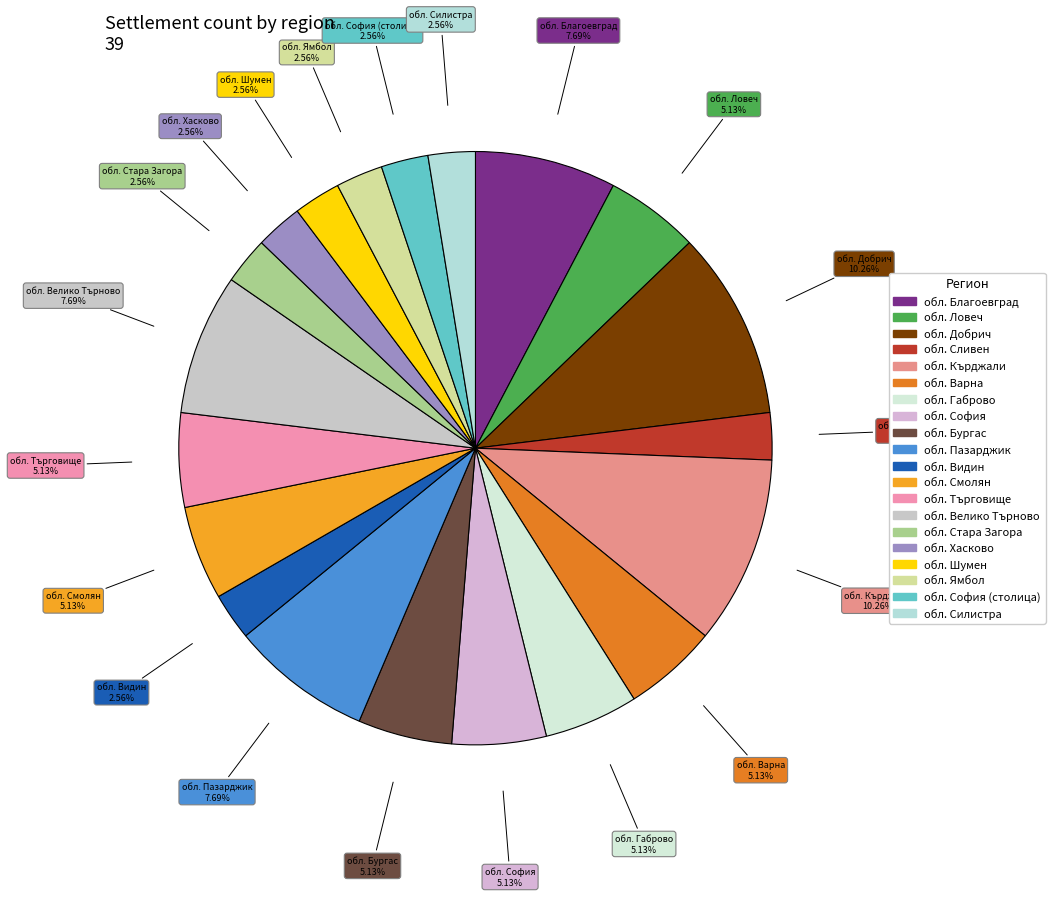

How many segments does this pie chart have?

20